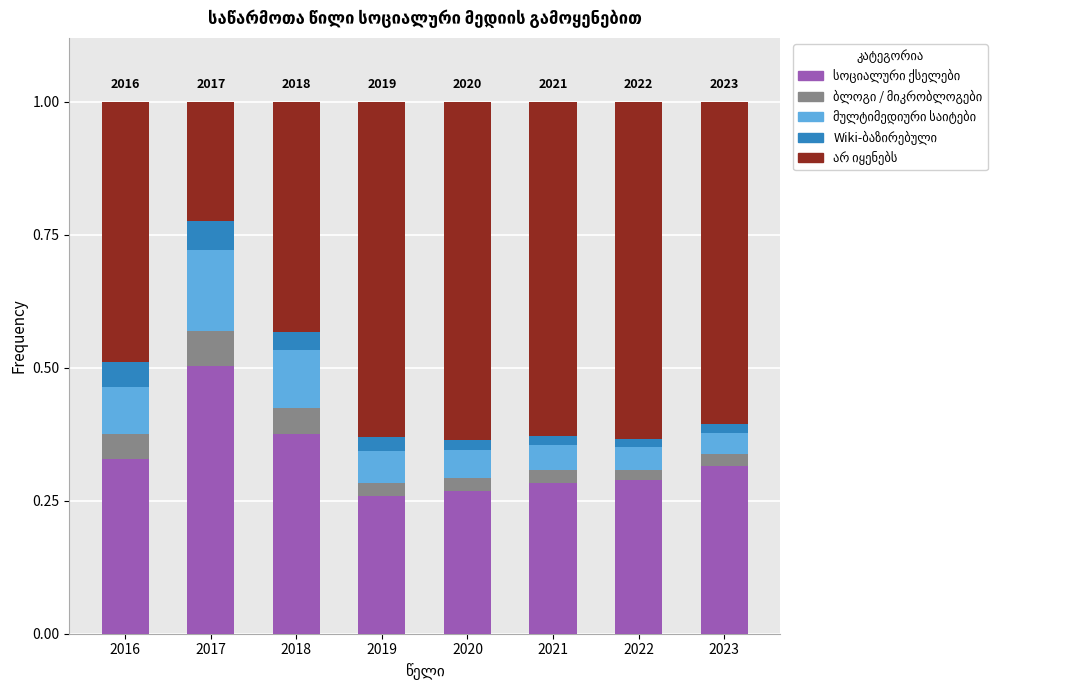

What is the total value across all series at 2018?

1.0